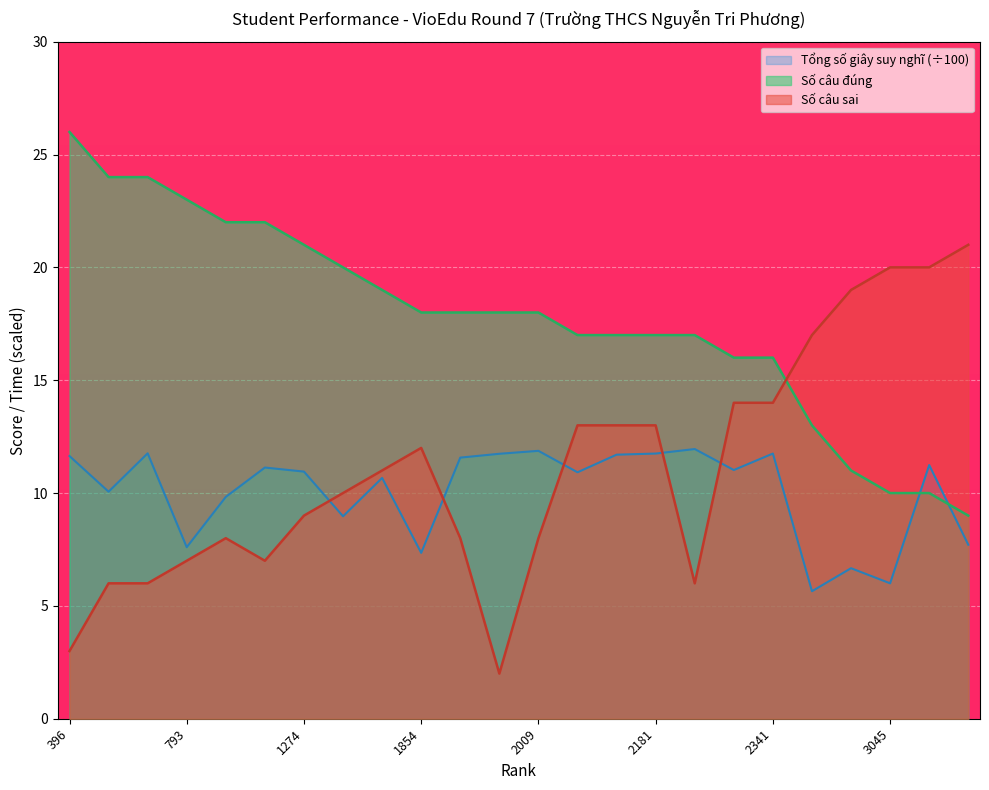

How many values in the Số câu sai series exceed 11?

11